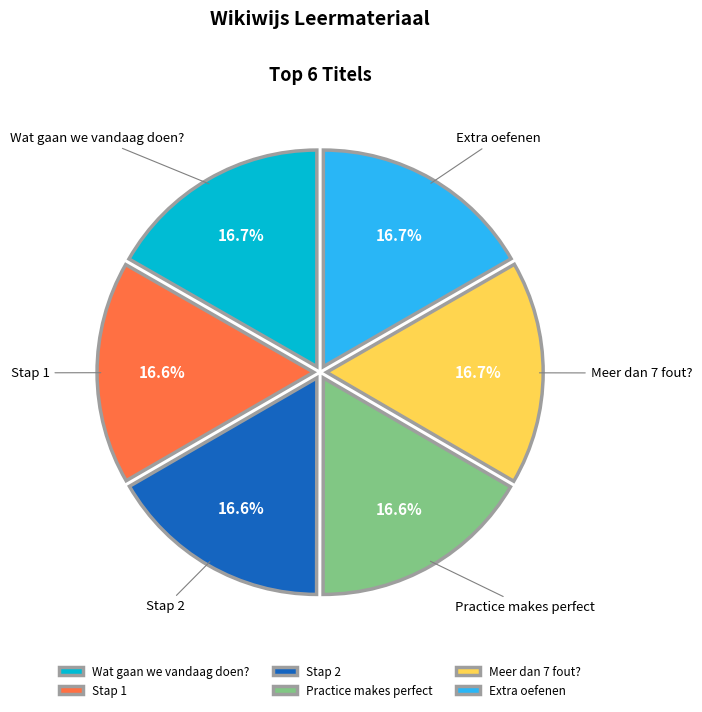

Approximately how many times larger is the value at Stap 2 compared to Practice makes perfect?

1.0